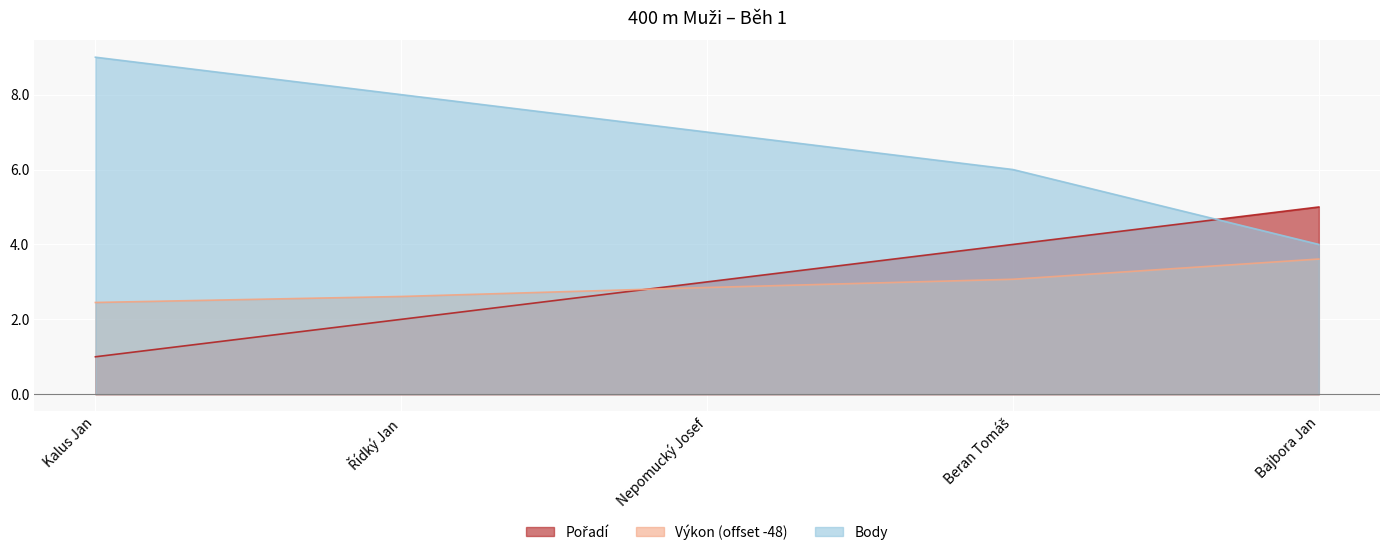

What is the difference between the Výkon values at Beran Tomáš and Nepomucký Josef?

0.2